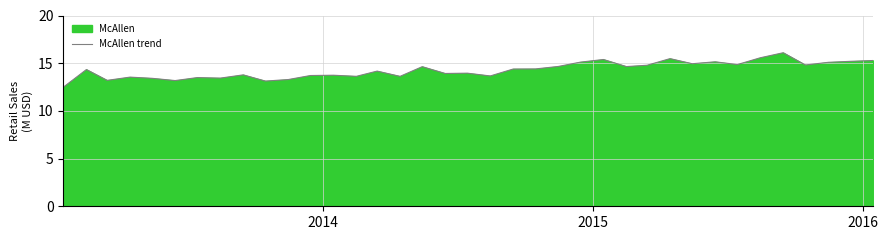

How many points are lower than both their immediate neighbors (excluding endpoints)?

12